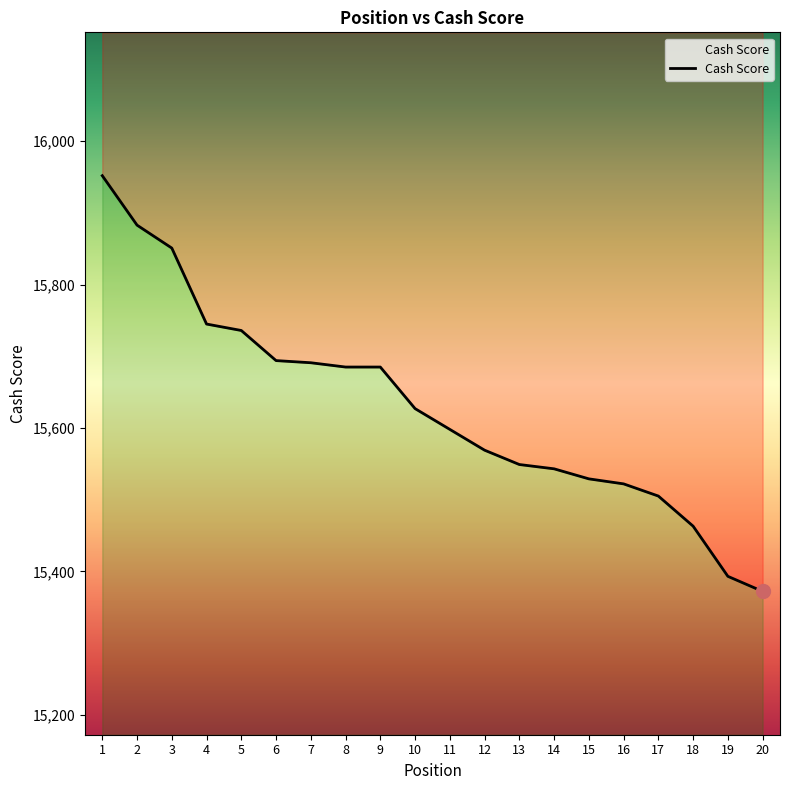

What is the change in value from 4 to 17?

-240